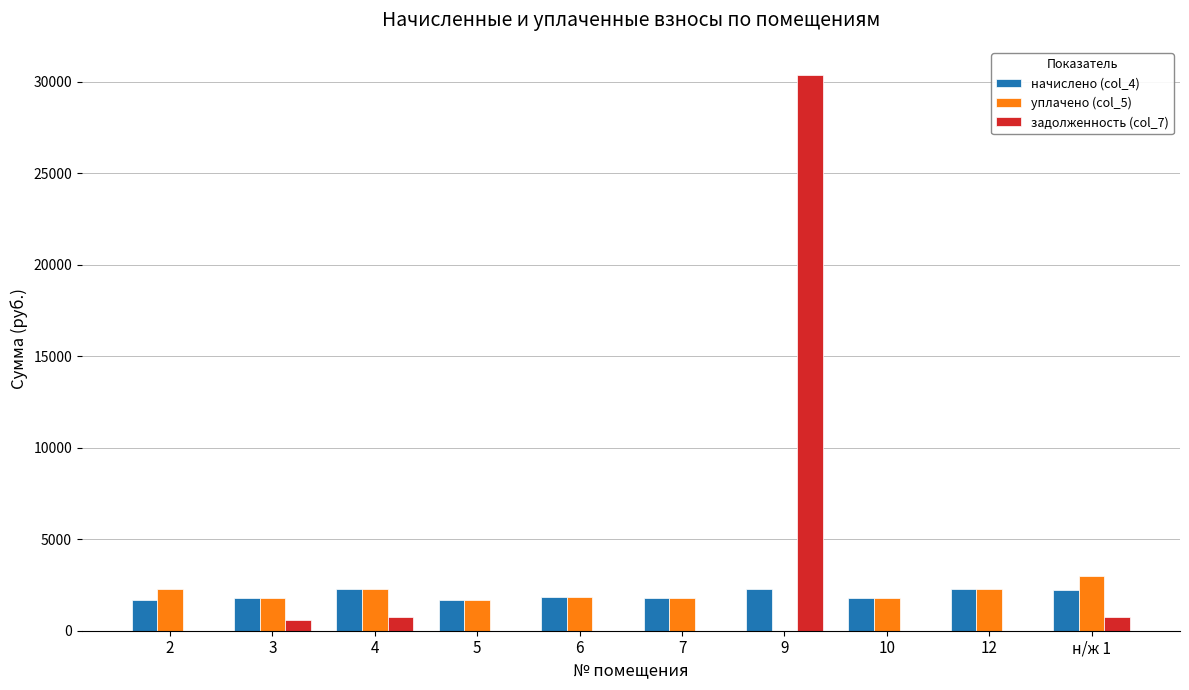

What is the highest value of the задолженность (col_7) series?

30395.9